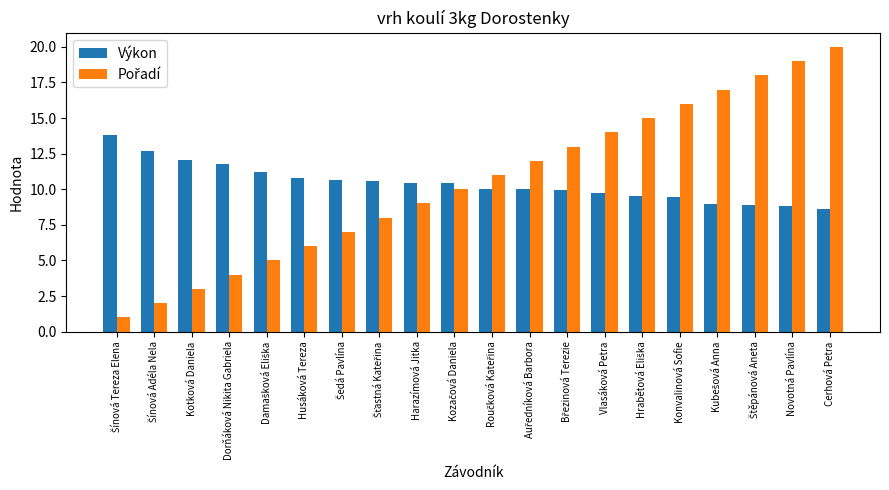

Which category has the highest value across all series?

Cerhová Petra